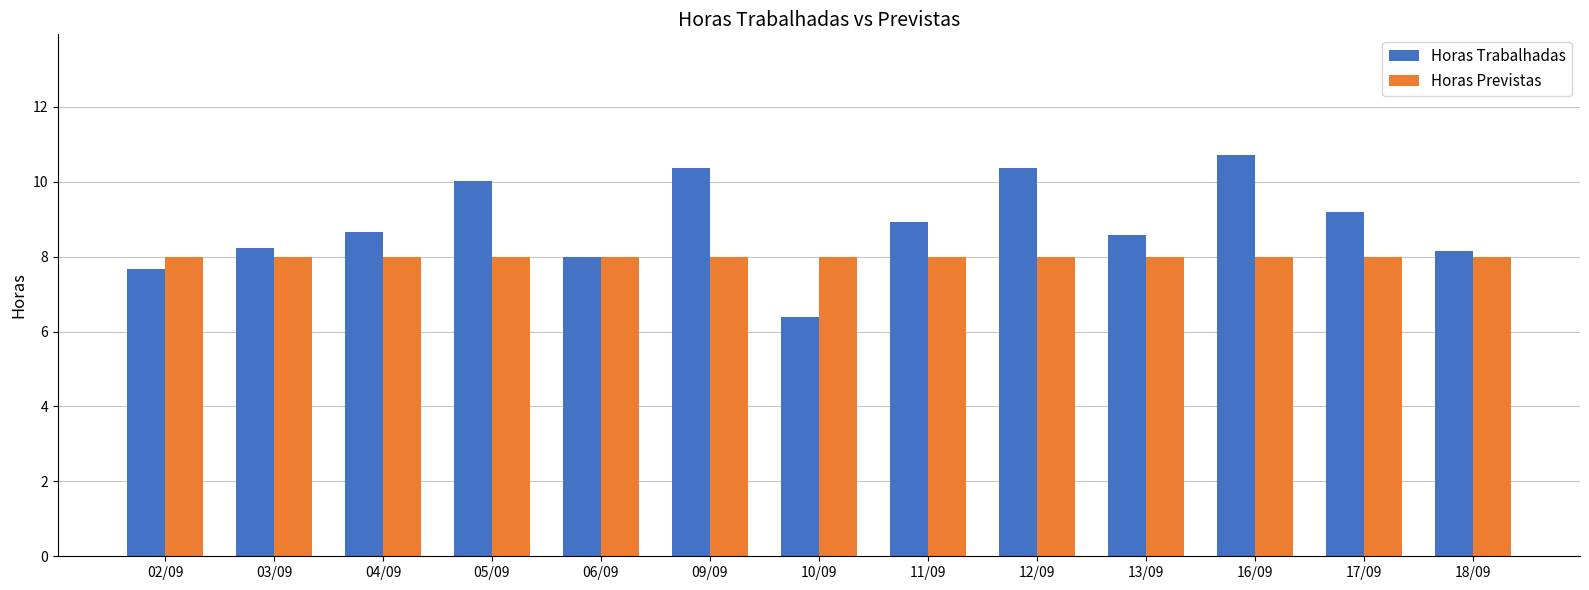

Reading left to right, list all the values displayed in this chart.

Horas Trabalhadas: 7.7	8.2	8.7	10.0	8.0	10.4	6.4	8.9	10.4	8.6	10.7	9.2	8.2
Horas Previstas: 8.0	8.0	8.0	8.0	8.0	8.0	8.0	8.0	8.0	8.0	8.0	8.0	8.0